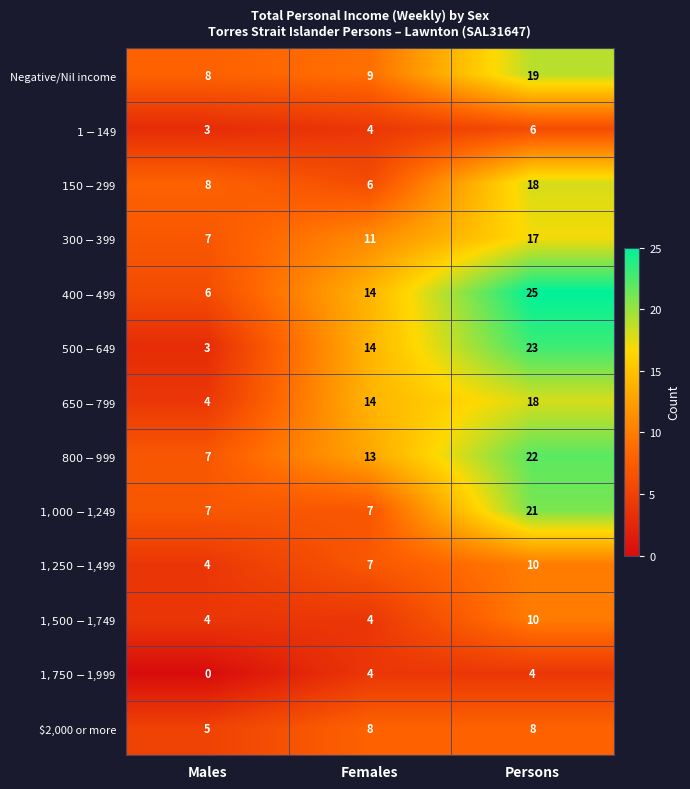

What is the approximate value of Negative/Nil income at Males?

8